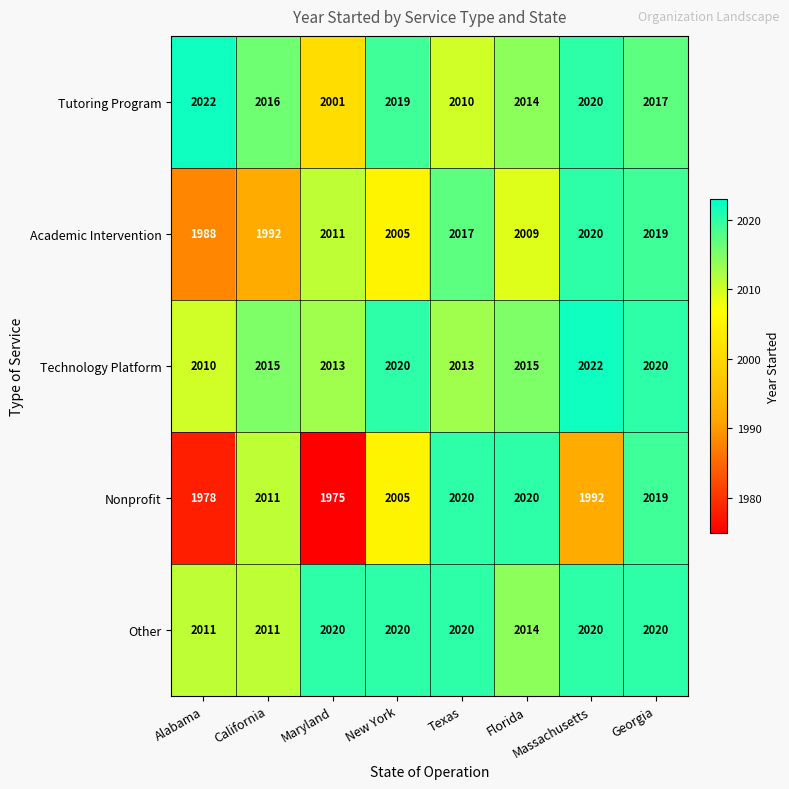

What is the sum of the Nonprofit values at California and Texas?

4031